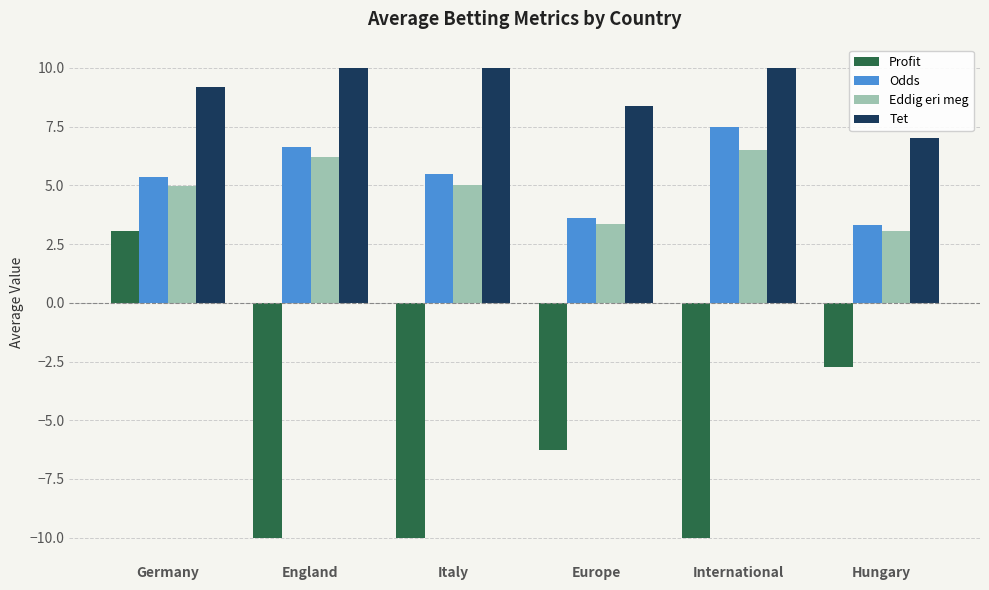

Is it true that Odds equals 7.5 at International?

True